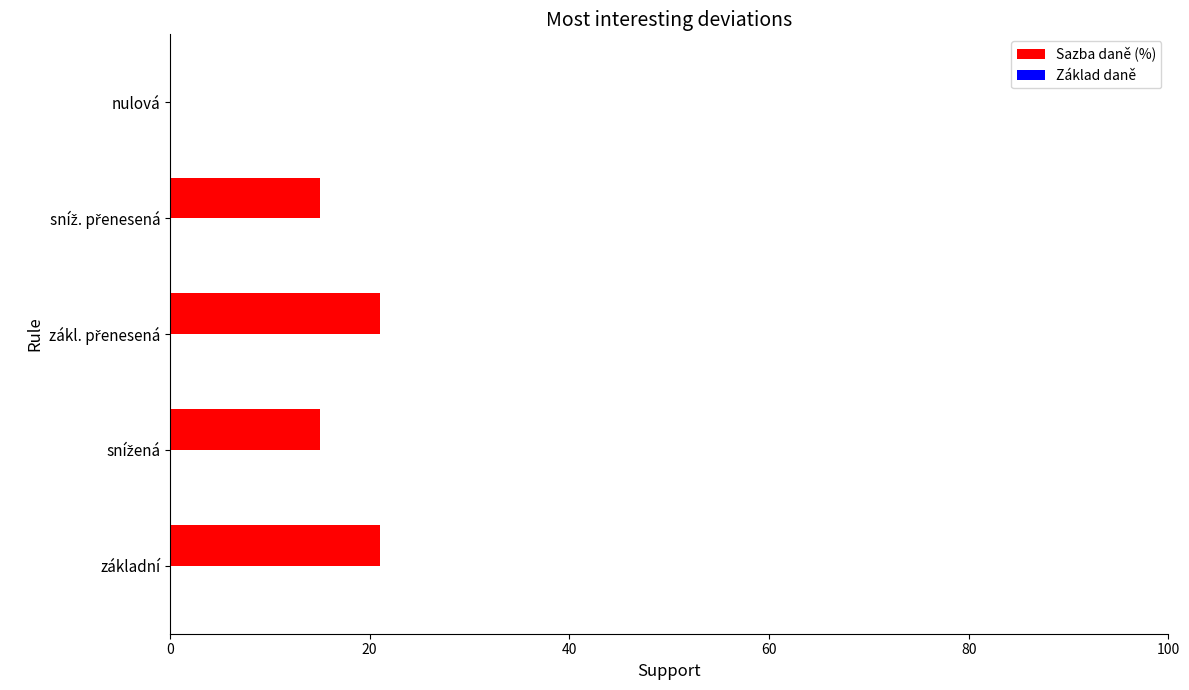

True or false: the data shows 35 at základní.

False